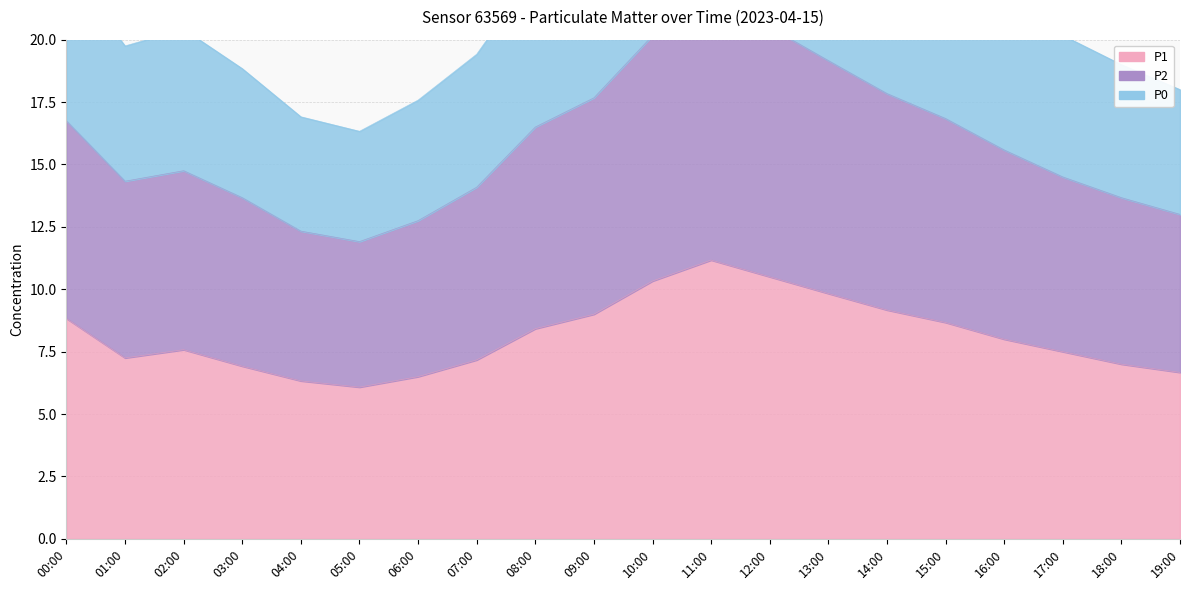

What is the total value across all series at 15:00?

48.9